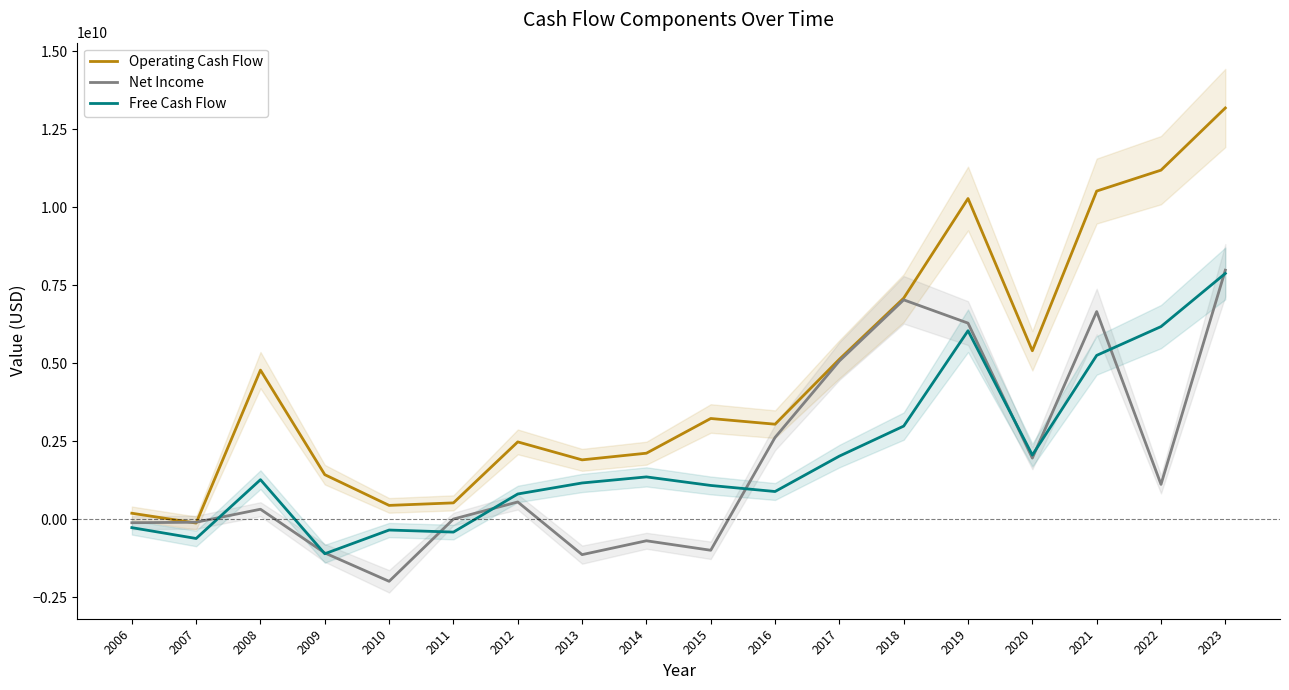

What is the difference between the highest and lowest values at 2009?

2534507000